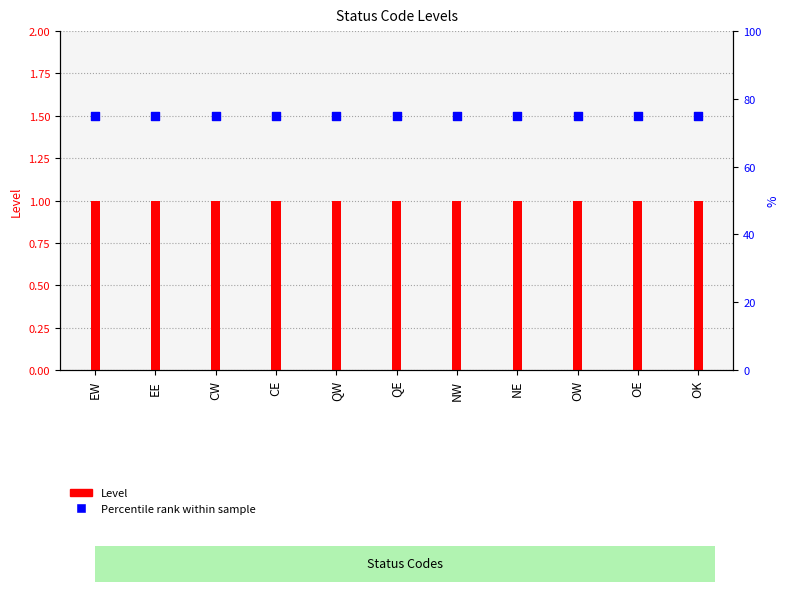

What are all the series names shown in the legend?

Level, Percentile rank within sample